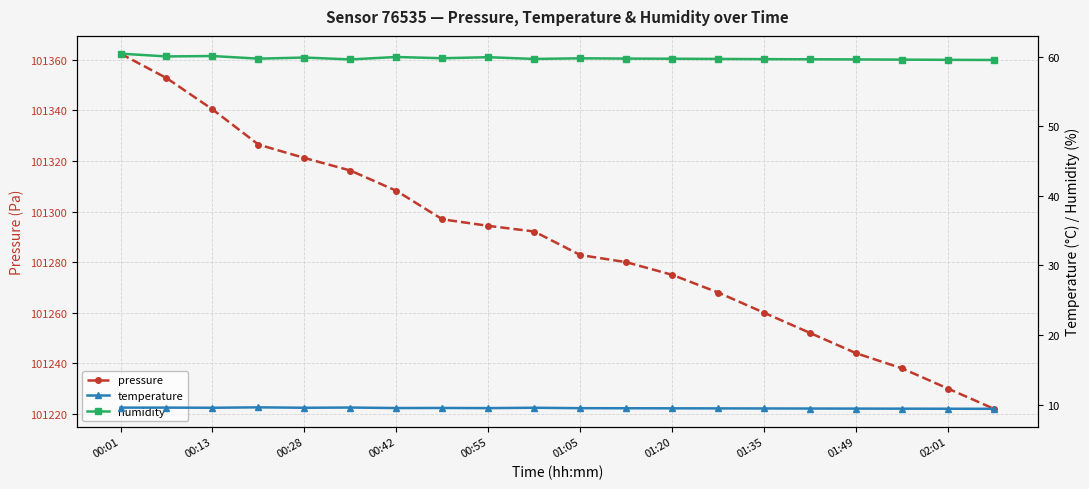

True or false: pressure has a value of 157302.7 at 01:20.

False